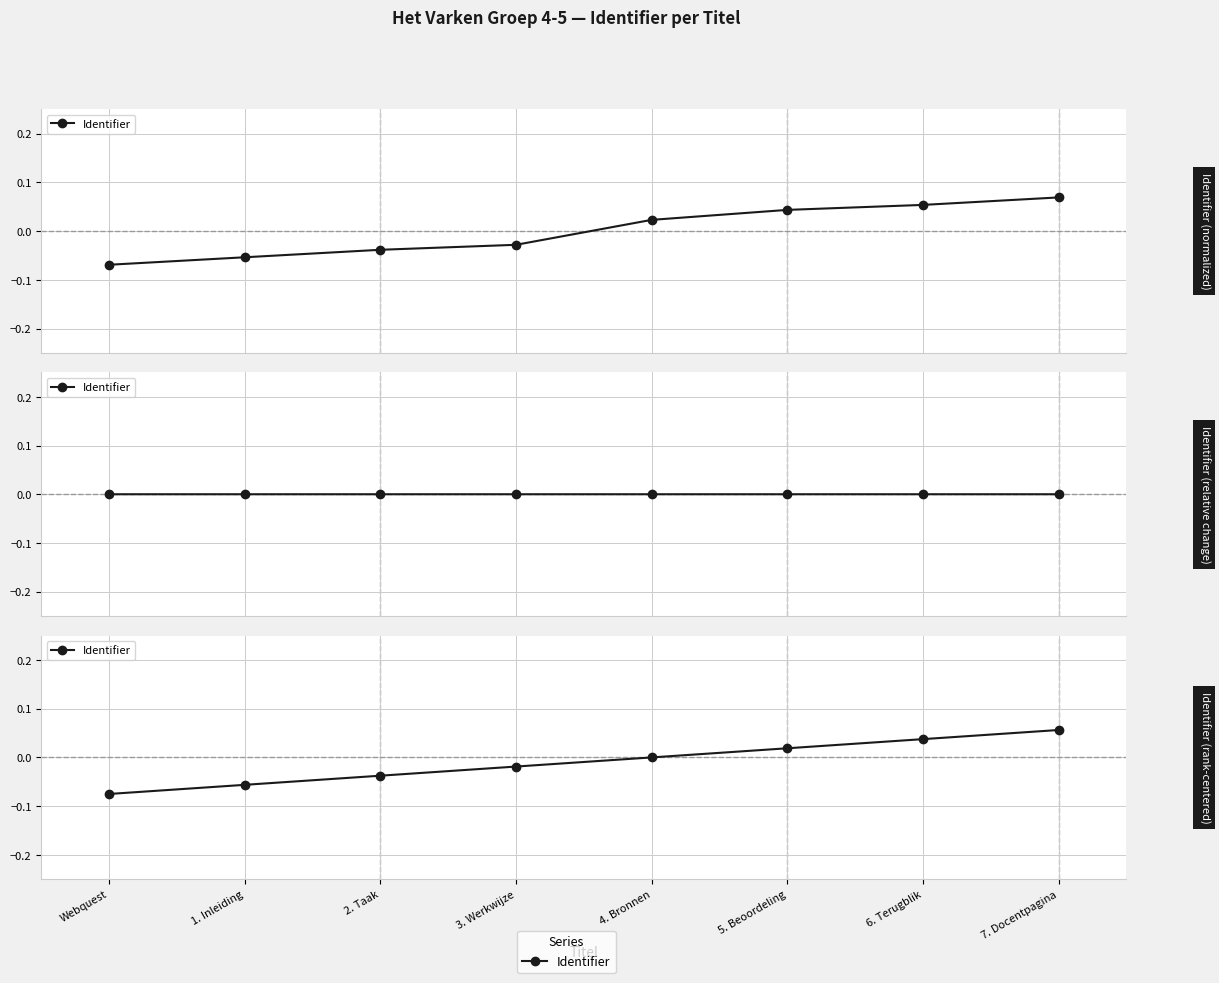

How many values are below 0?

4